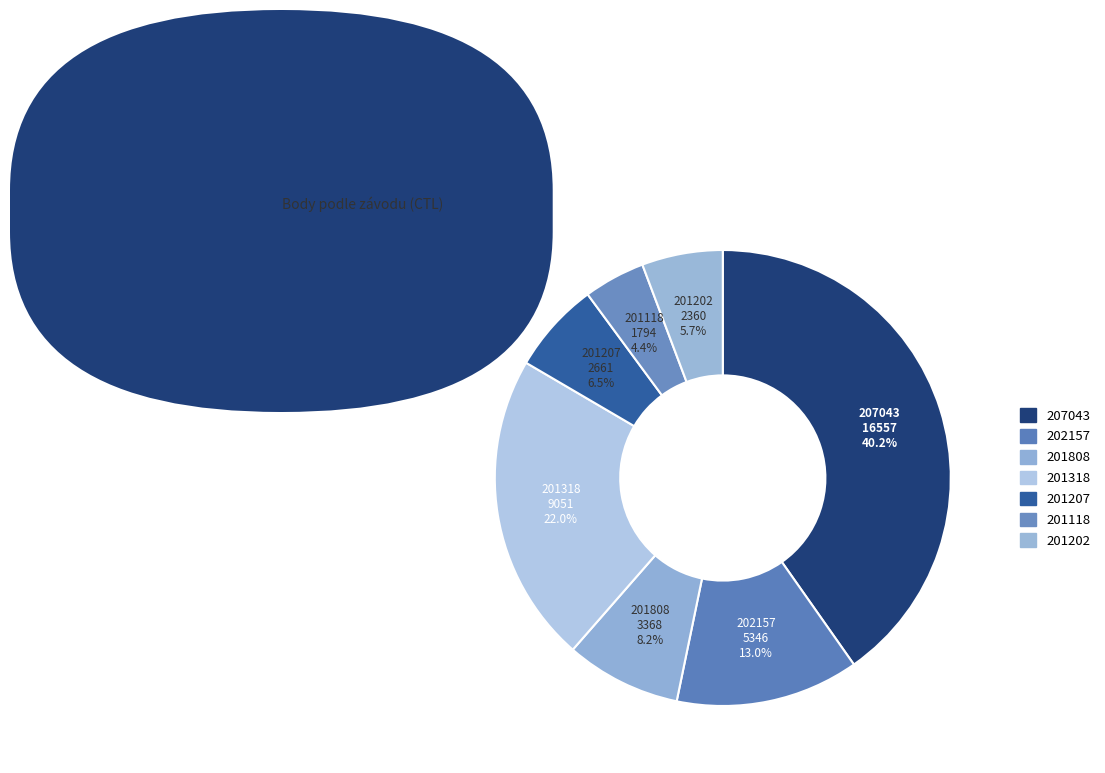

Which has a higher value, 201207 or 207043?

207043